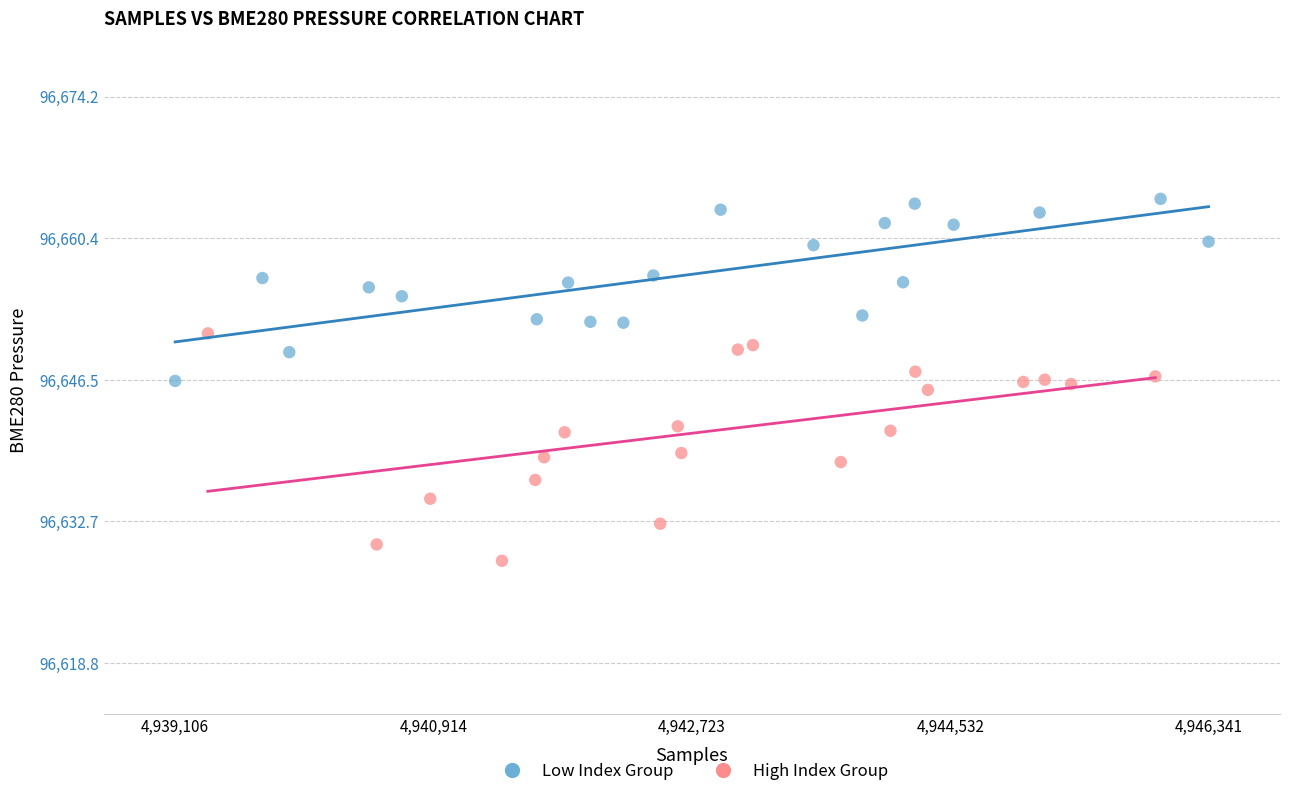

What are all the series names shown in the legend?

Low Index Group, High Index Group